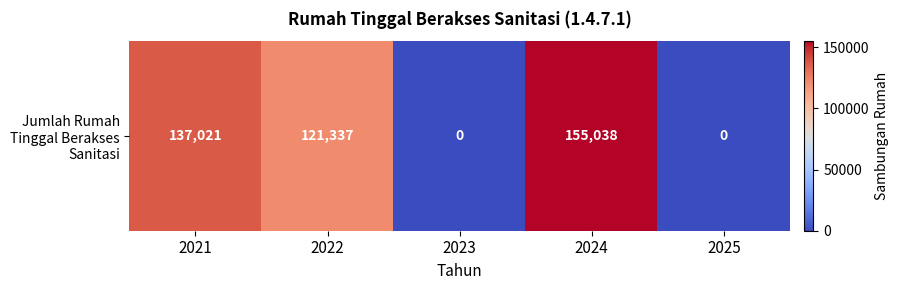

What is the sum of the values at 2023 and 2022?

121337